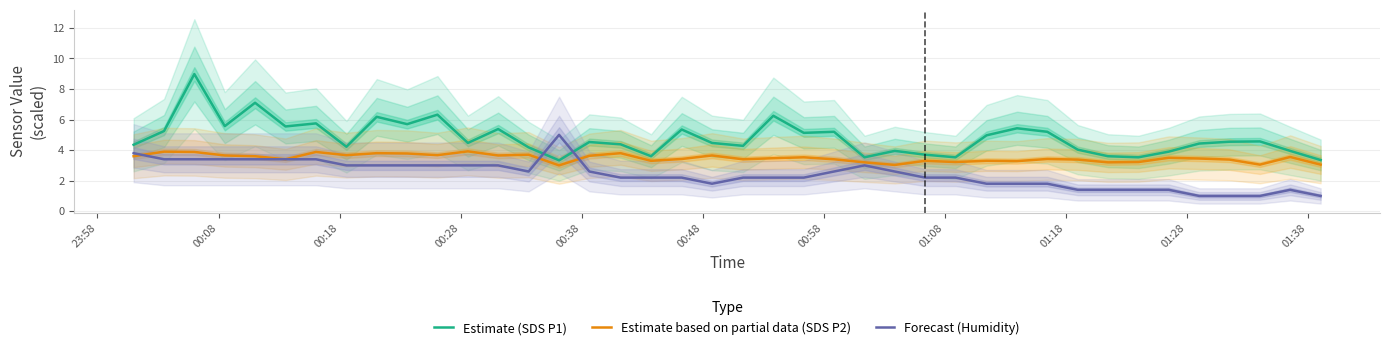

Which series has the largest total across all categories?

Estimate (SDS P1)